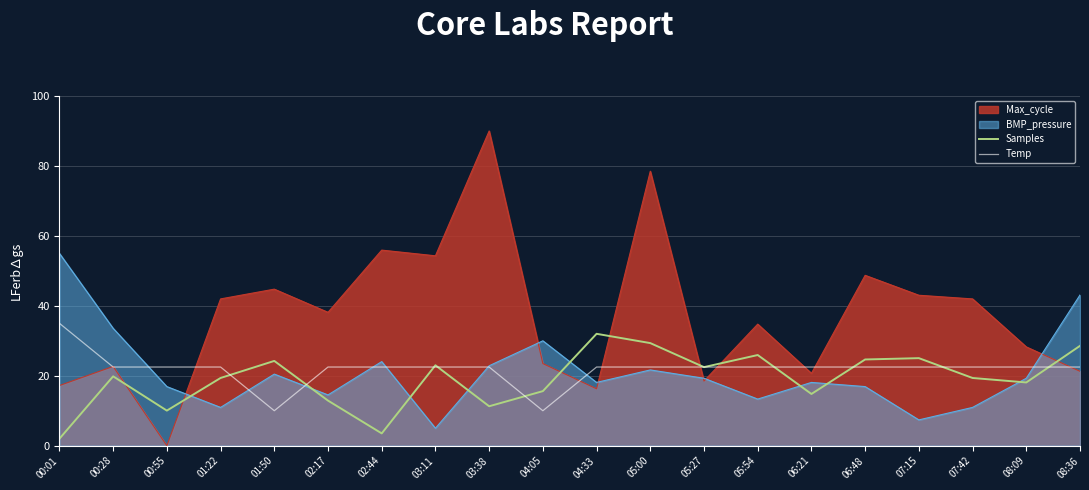

Does the chart display data point markers on the line(s)?

No